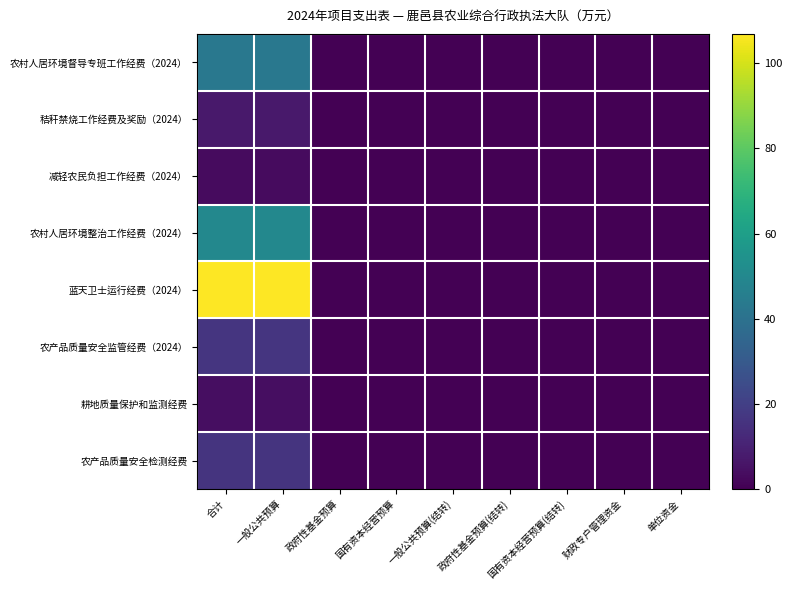

What is the greatest value displayed?

106.9